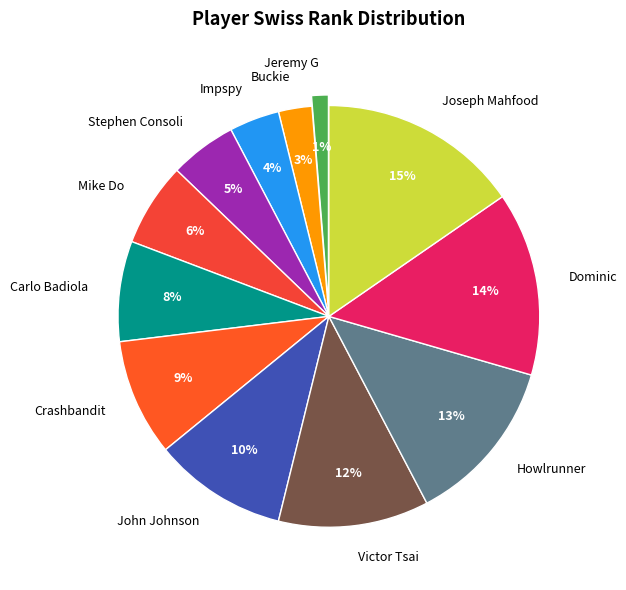

Which has a higher value, Impspy or Mike Do?

Mike Do